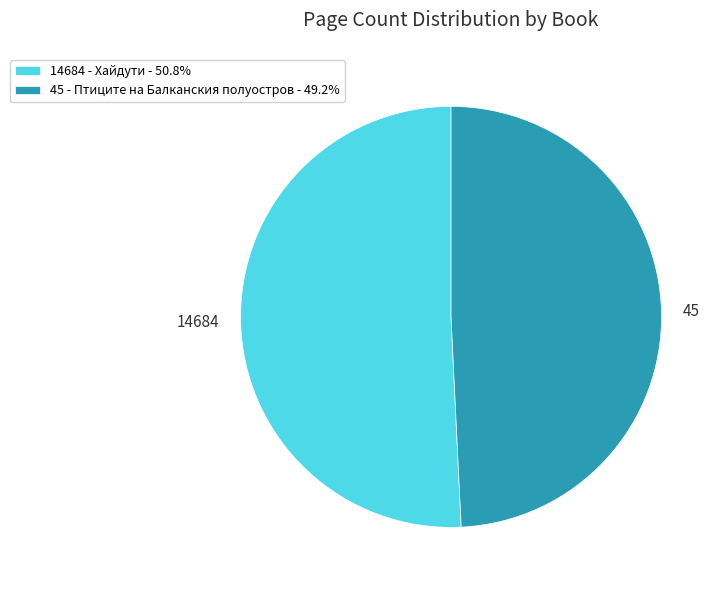

The 14684 - Хайдути slice represents 51% of the pie. True or false?

True